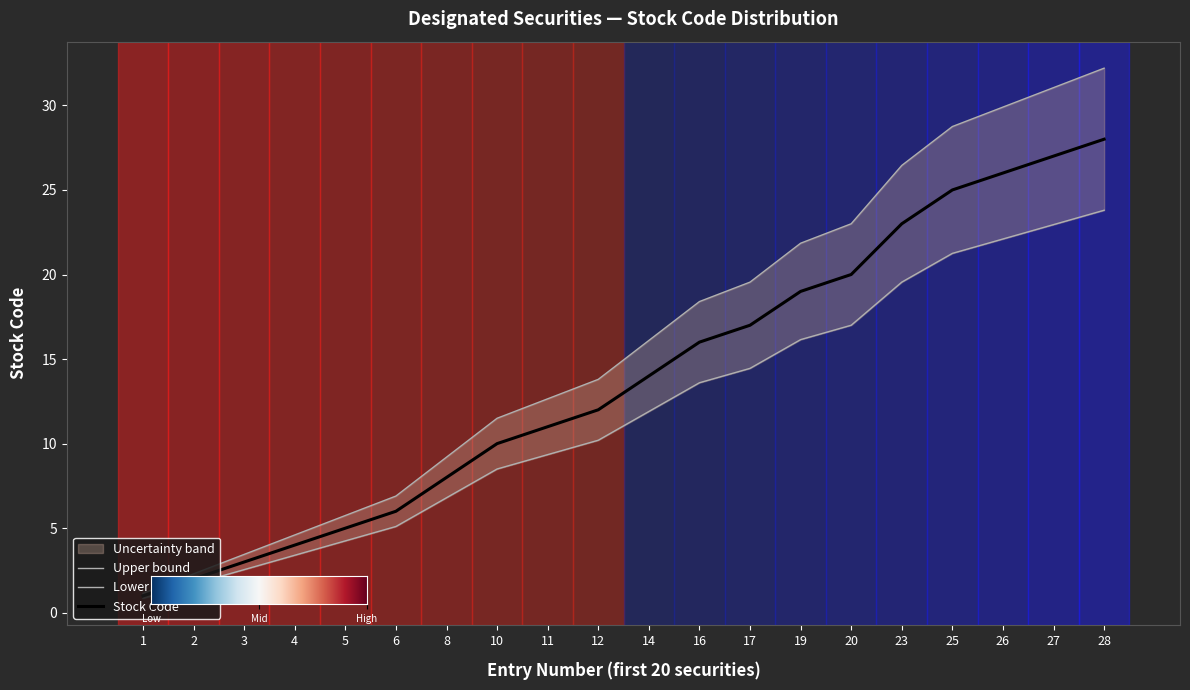

Between 17 and 28, which series saw the biggest shift?

upper_band